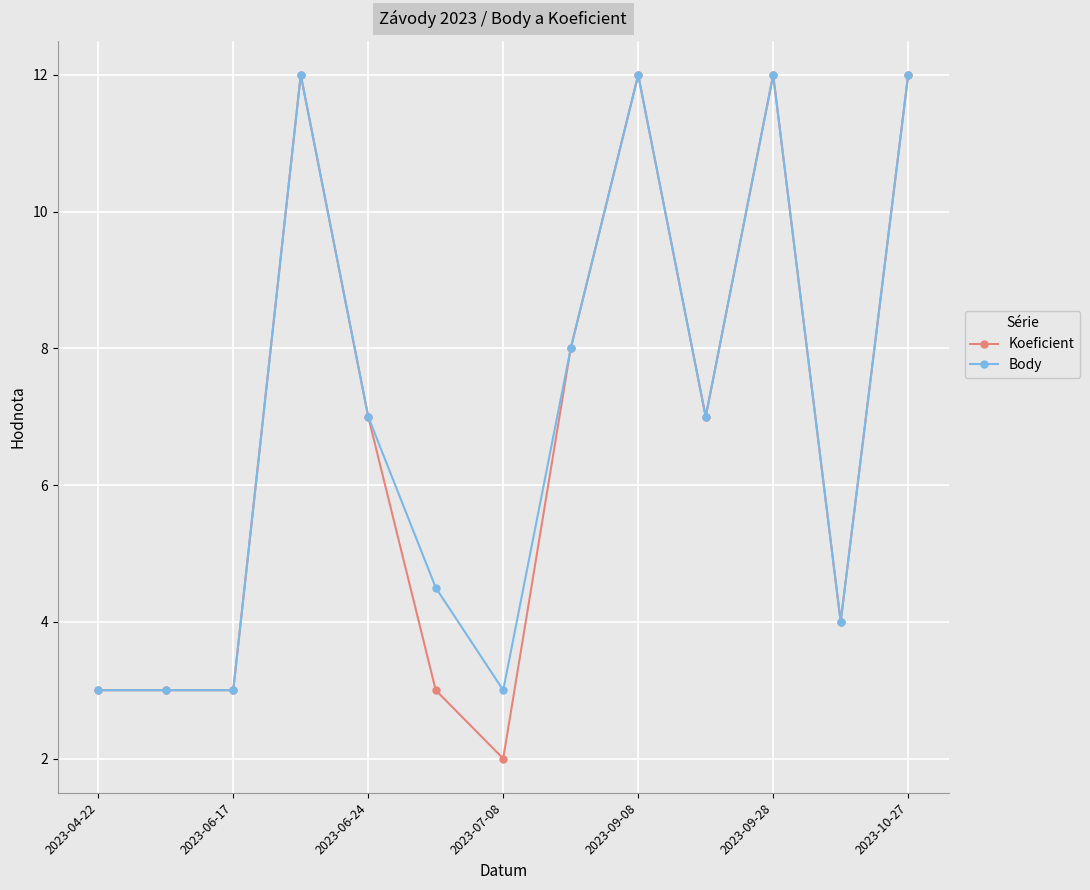

What is the minimum value for Koeficient?

2.0